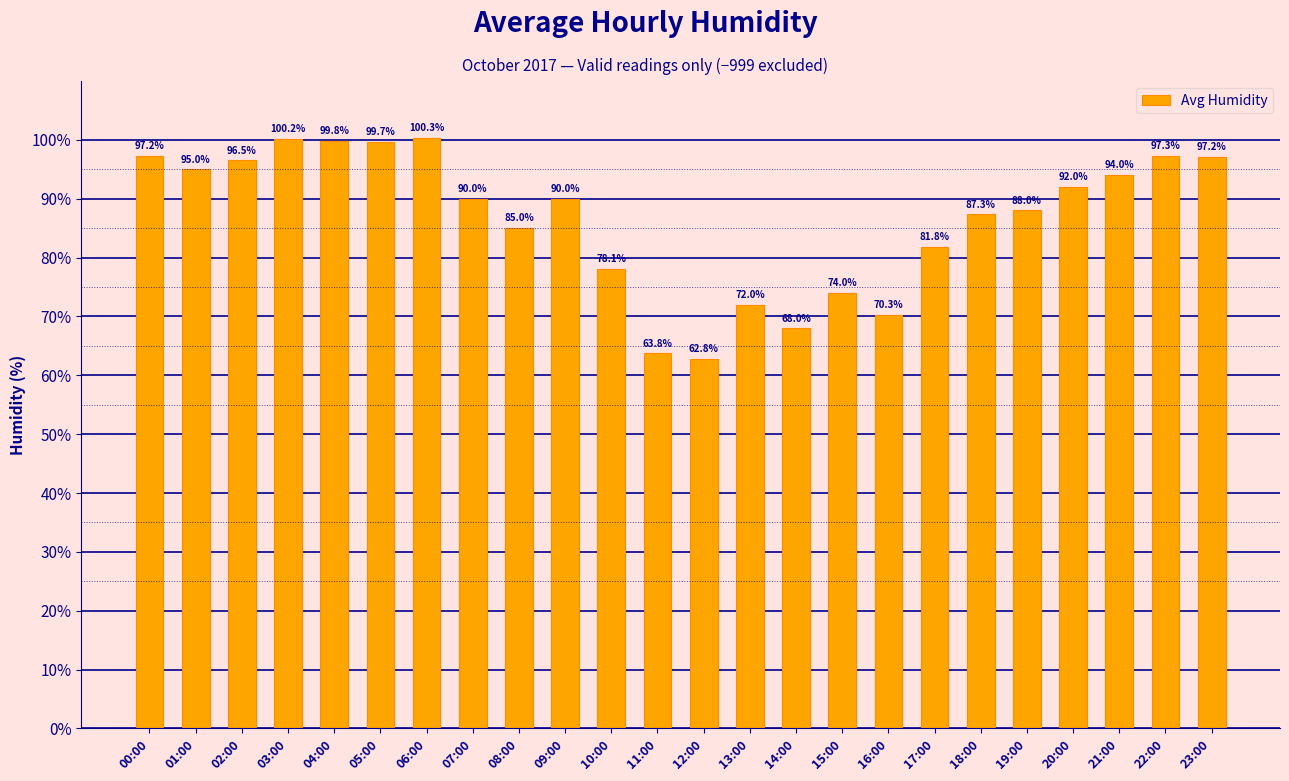

Which label corresponds to the largest value in the chart?

06:00